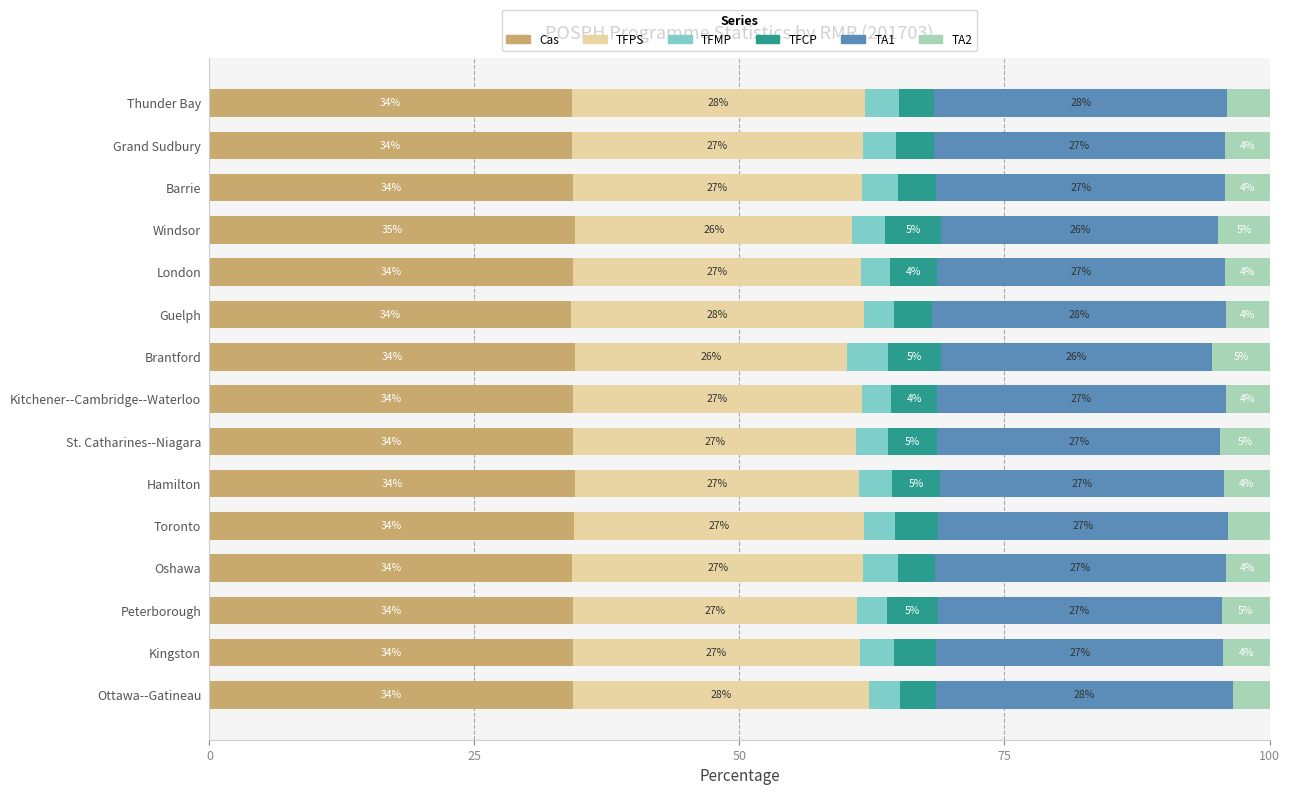

Which category has the highest value in the Cas series?

Windsor